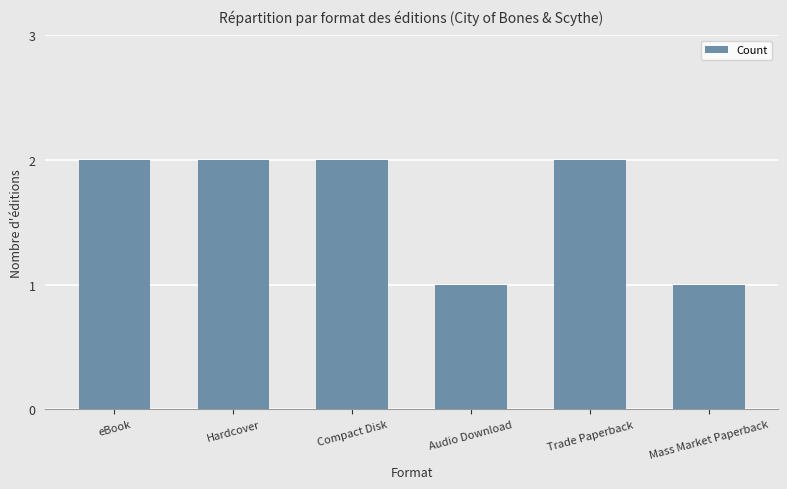

How many series are shown in this chart?

1